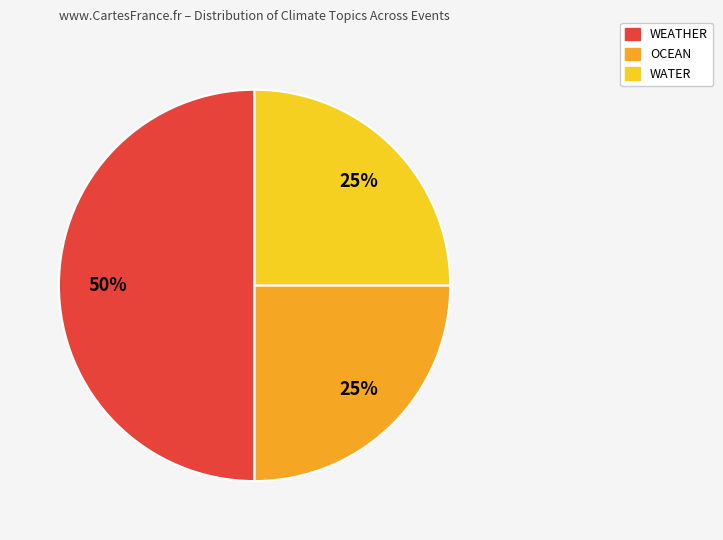

To the nearest percent, what is the average slice percentage?

33%